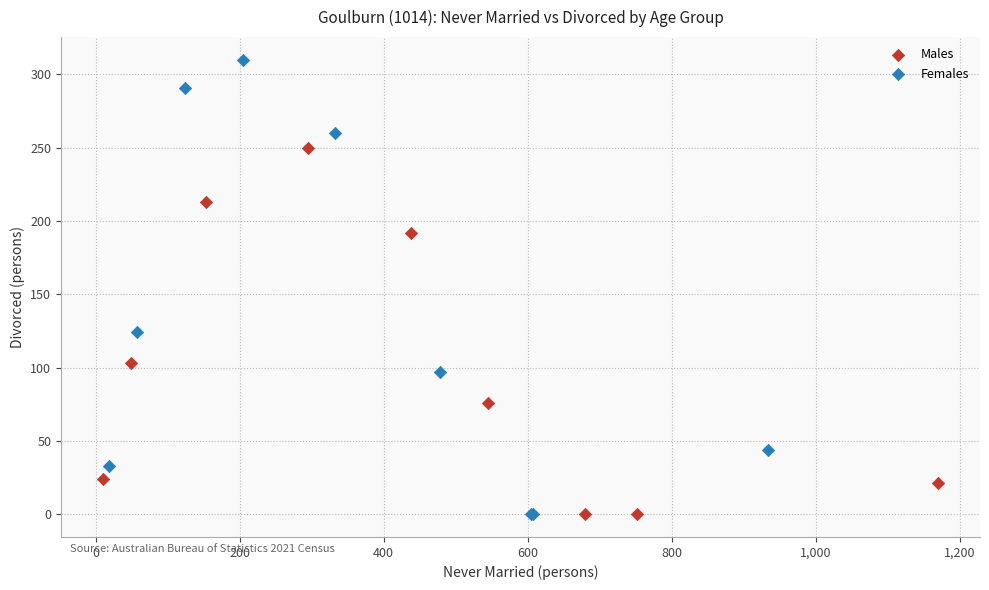

Which series has the largest Y range (max minus min)?

Females